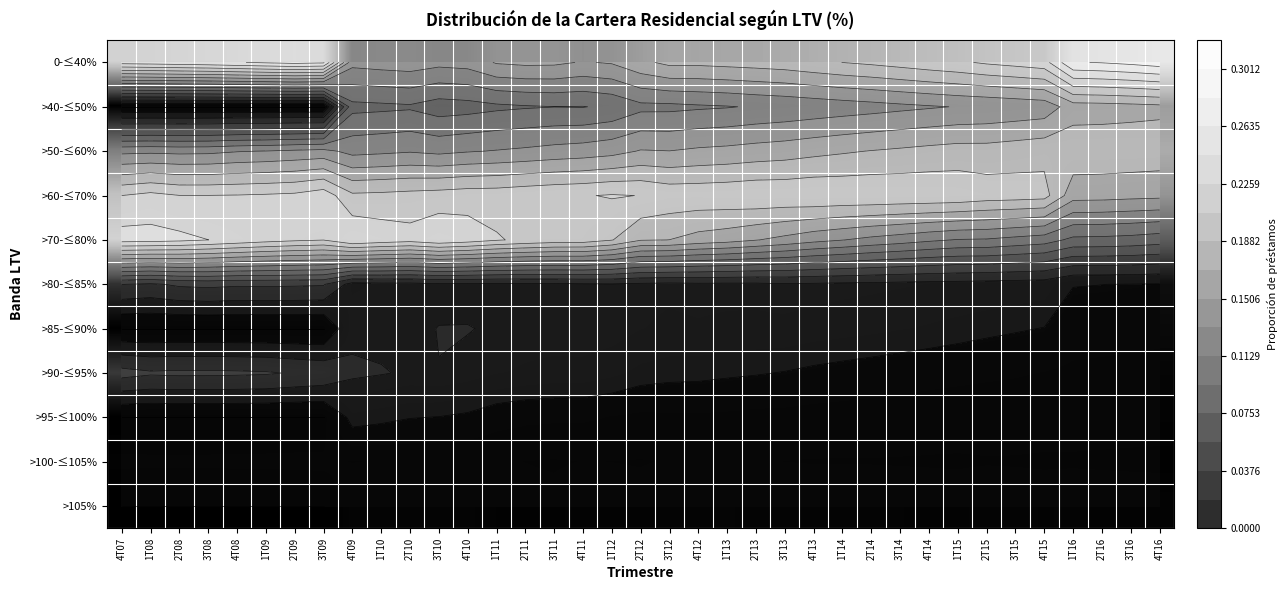

List the series in order of their peak value, highest first.

0-≤40%, >70-≤80%, >60-≤70%, >50-≤60%, >40-≤50%, >90-≤95%, >80-≤85%, >85-≤90%, >95-≤100%, >105%, >100-≤105%